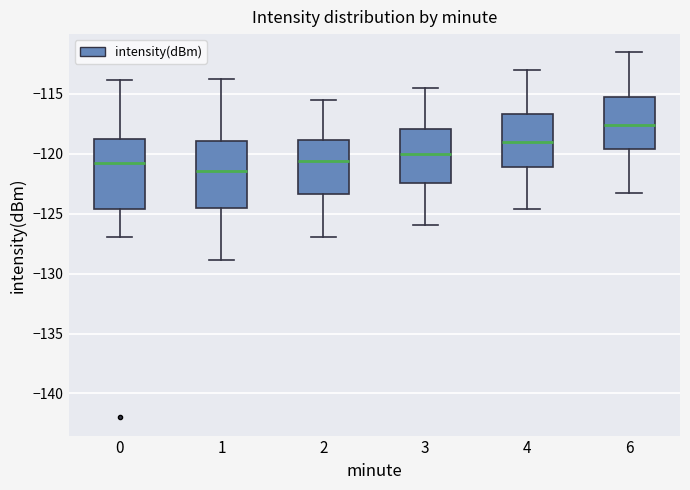

Reading left to right, read every box against the y-axis: the position of its median line, the range the box covers, and the ends of its whiskers. The values are not printed on the chart, so give them approximately, as read against the axis.

0: median -121.0, box -124.5 to -118.5, whiskers -127.0 to -114.0
1: median -121.5, box -124.5 to -119.0, whiskers -129.0 to -114.0
2: median -120.5, box -123.5 to -119.0, whiskers -127.0 to -115.5
3: median -120.0, box -122.5 to -118.0, whiskers -126.0 to -114.5
4: median -119.0, box -121.0 to -116.5, whiskers -124.5 to -113.0
6: median -117.5, box -119.5 to -115.5, whiskers -123.0 to -111.5